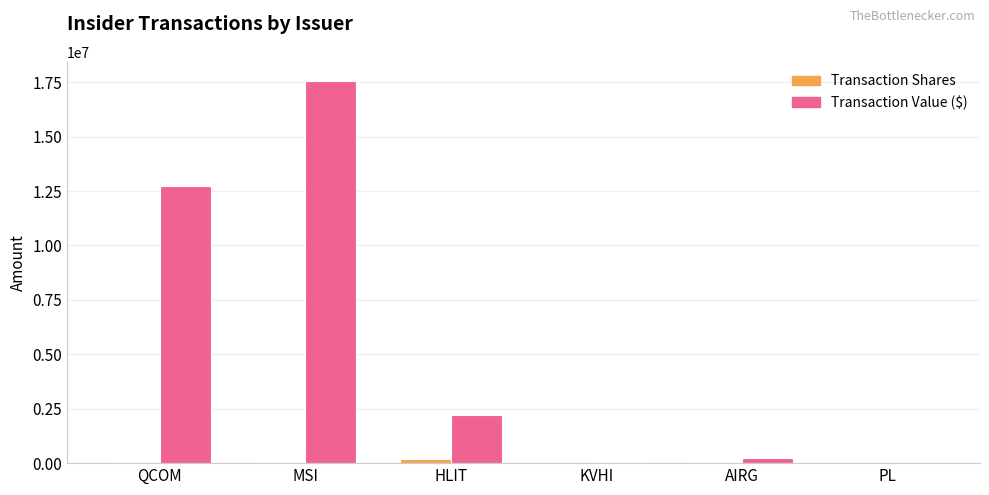

What is the sum of all Transaction Value ($) values?

32777520